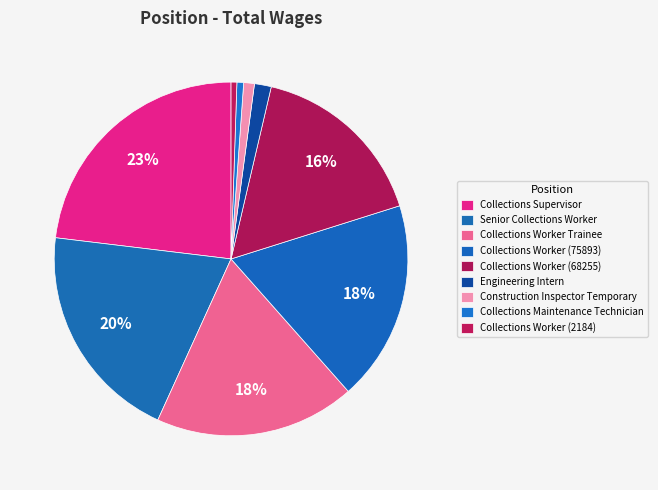

To the nearest percent, what is the combined percentage of Collections Worker (2184) and Collections Supervisor?

24%